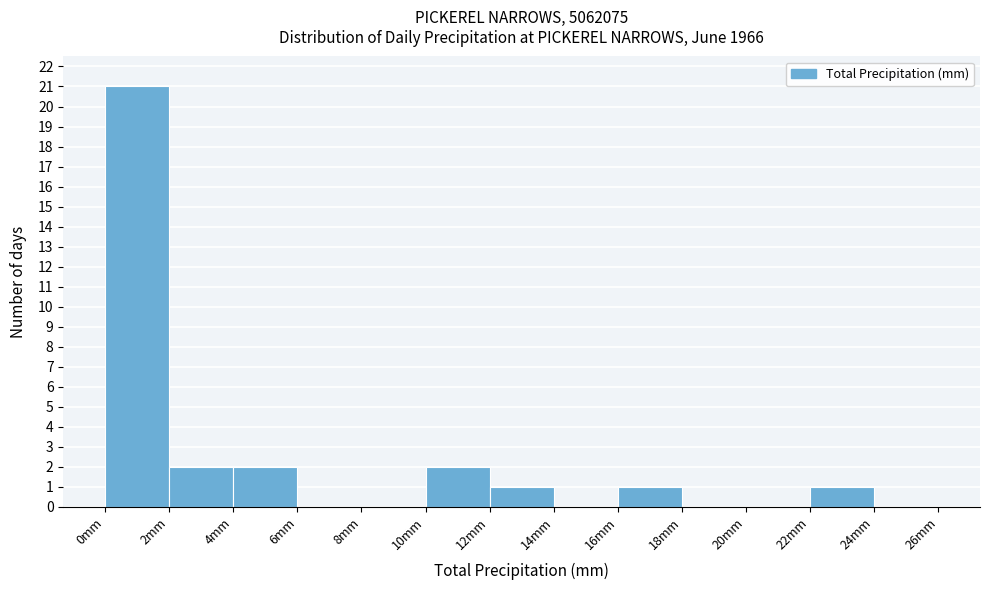

Reading left to right, transcribe this chart: for each bar, give the range it covers on the x-axis and its height. The values are not printed on the chart, so give them approximately, as read against the axis.

0 to 2: 21
2 to 4: 2
4 to 6: 2
6 to 8: 0
8 to 10: 0
10 to 12: 2
12 to 14: 1
14 to 16: 0
16 to 18: 1
18 to 20: 0
20 to 22: 0
22 to 24: 1
24 to 26: 0